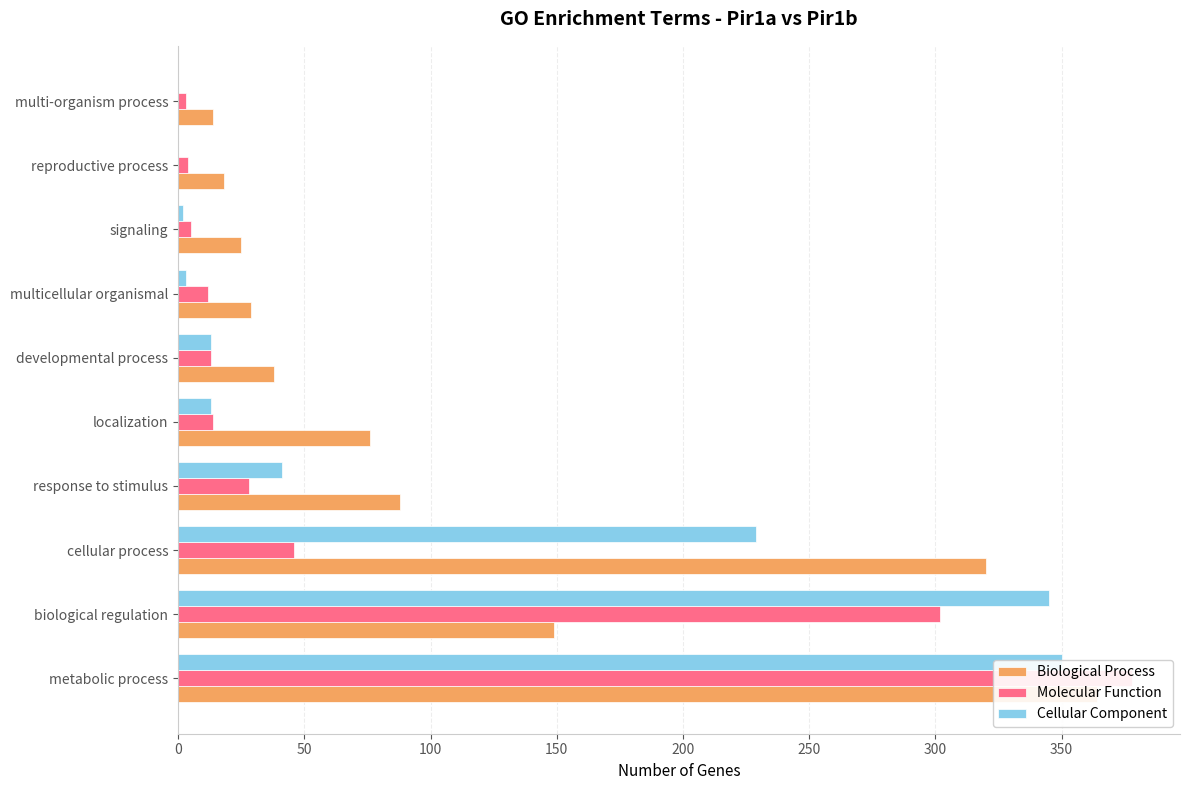

What is the difference between the maximum and minimum values in the Biological Process series?

350